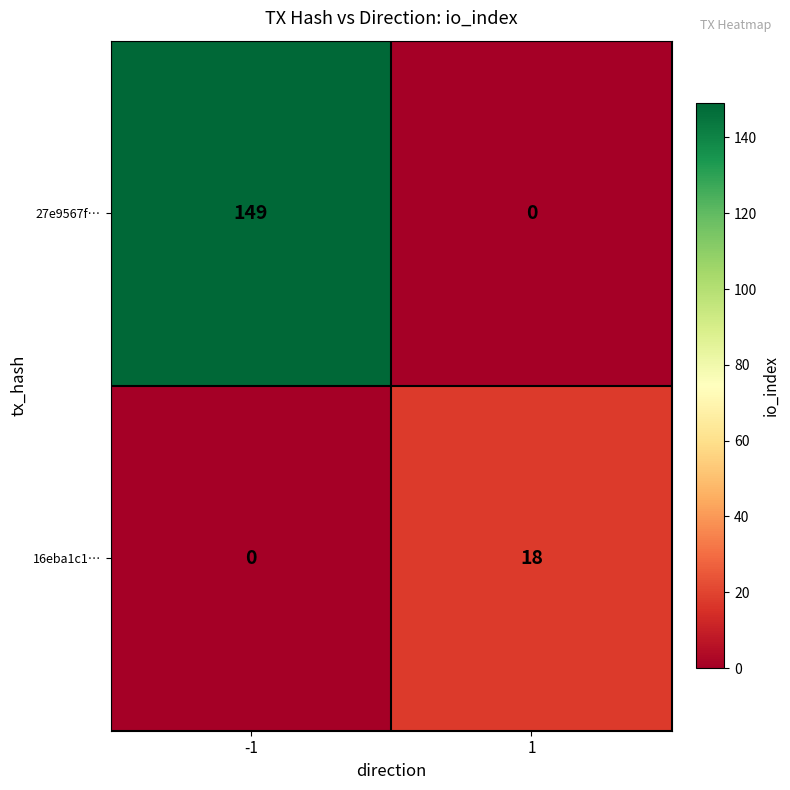

Which label corresponds to the largest value in the chart?

-1